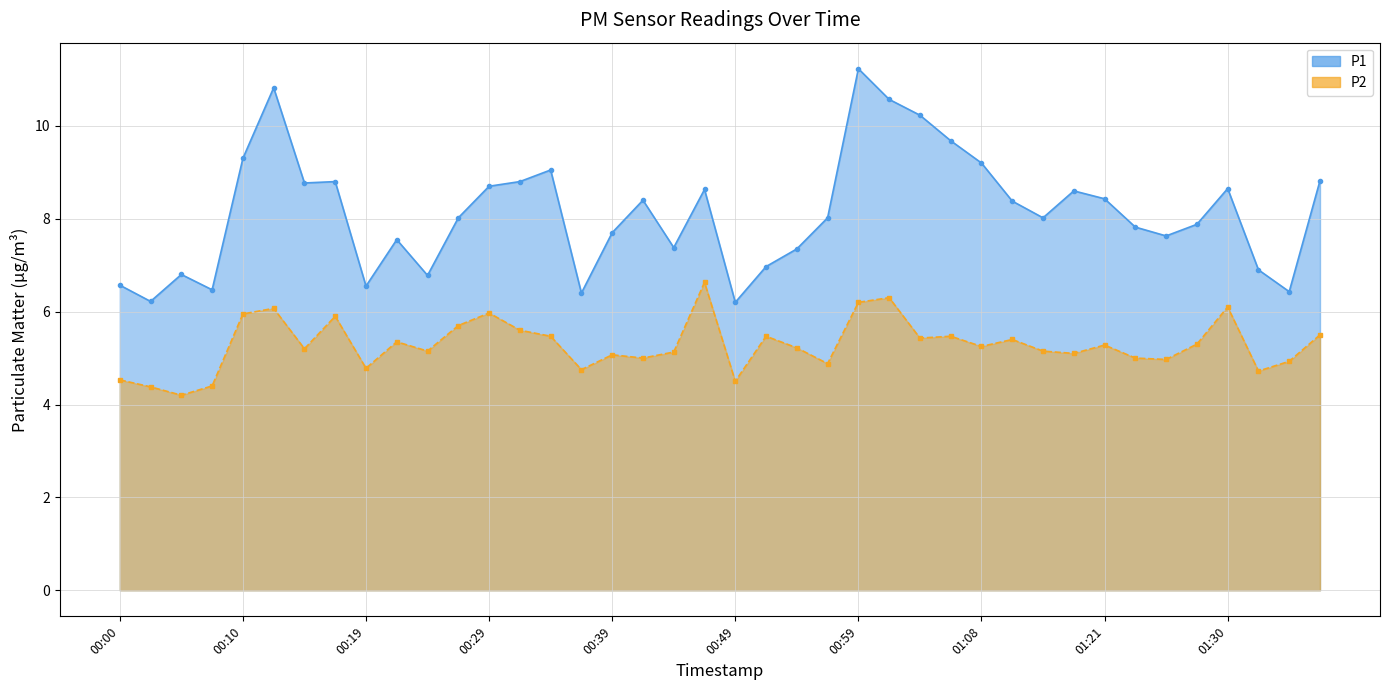

True or false: P1_line and P2_line intersect in this chart.

False